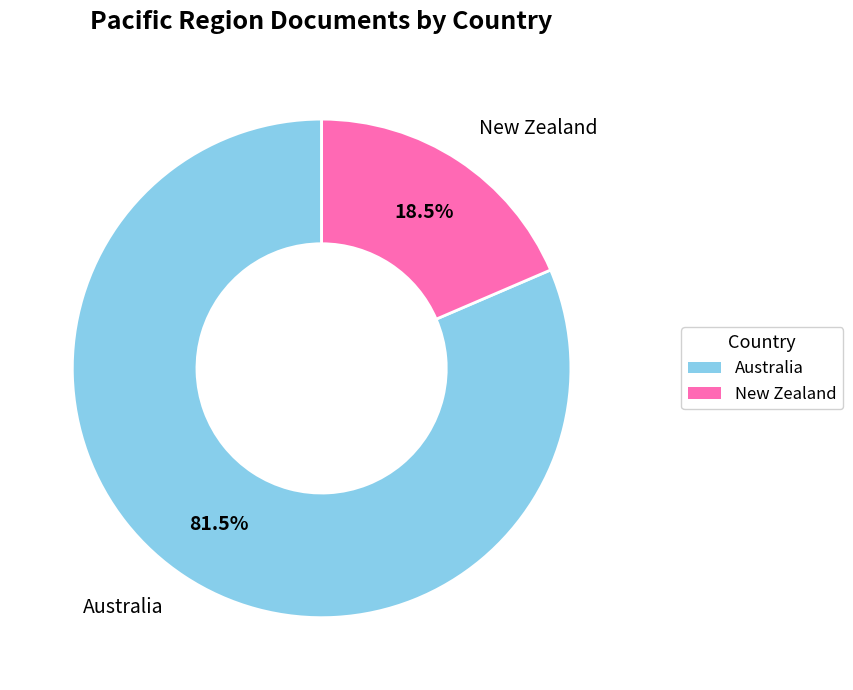

Approximately how many times larger is the value at Australia compared to New Zealand?

4.4